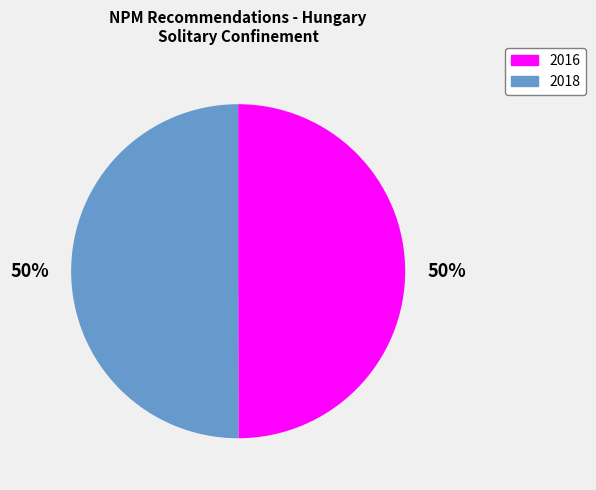

The 2018 slice represents 43% of the pie. True or false?

False